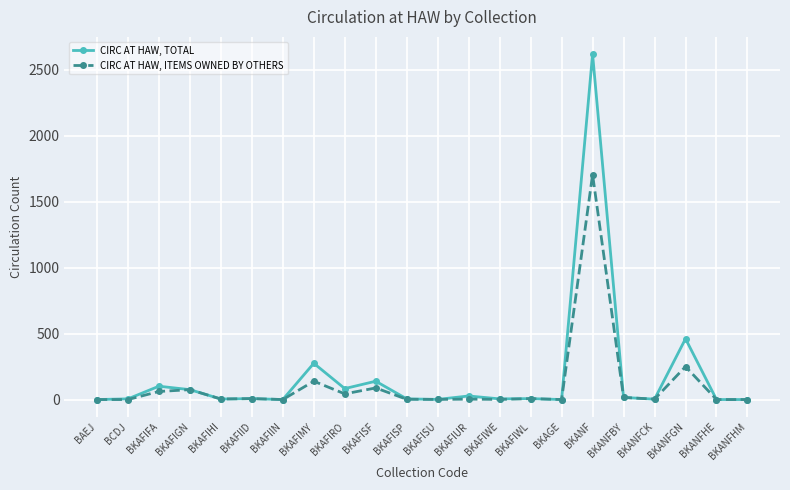

True or false: CIRC AT HAW, TOTAL has more than 2 interior local peaks.

True